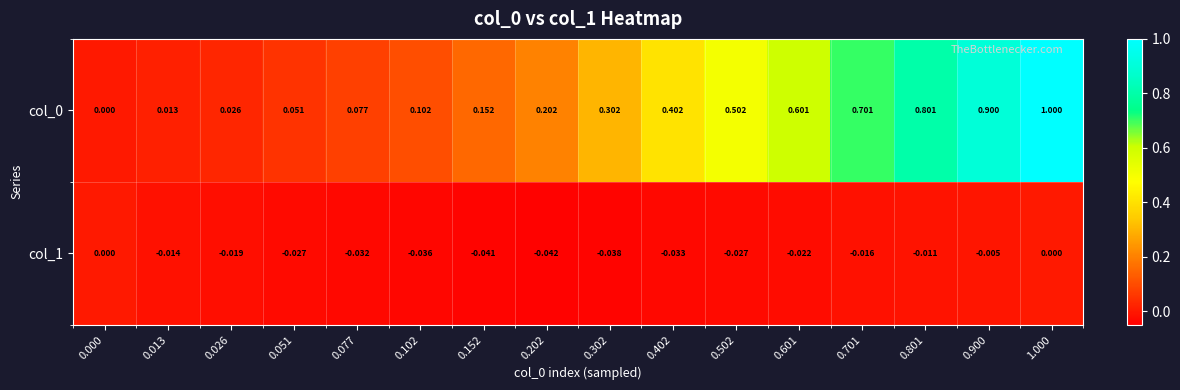

Reading left to right, what are all the values shown in this chart?

col_0: 0.000=0.0	0.013=0.0	0.026=0.0	0.051=0.1	0.077=0.1	0.102=0.1	0.152=0.2	0.202=0.2	0.302=0.3	0.402=0.4	0.502=0.5	0.601=0.6	0.701=0.7	0.801=0.8	0.900=0.9	1.000=1.0
col_1: 0.000=0.0	0.013=-0.0	0.026=-0.0	0.051=-0.0	0.077=-0.0	0.102=-0.0	0.152=-0.0	0.202=-0.0	0.302=-0.0	0.402=-0.0	0.502=-0.0	0.601=-0.0	0.701=-0.0	0.801=-0.0	0.900=-0.0	1.000=0.0